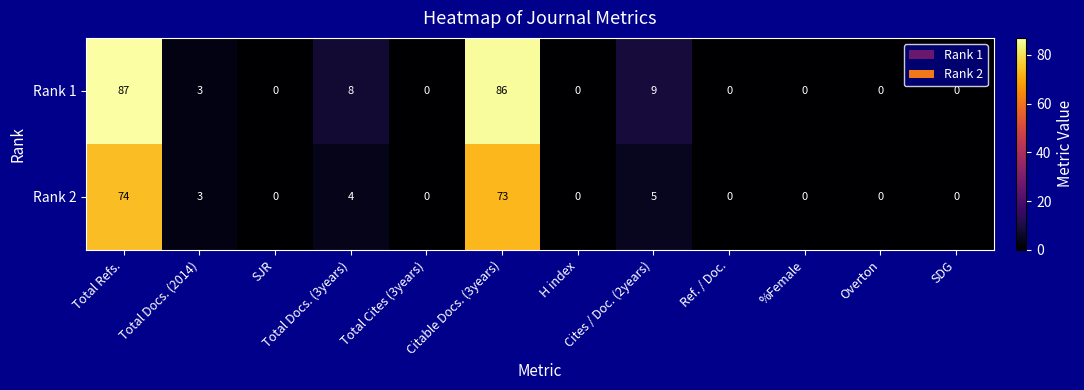

What is the difference between the maximum and minimum values in the Rank 1 series?

87